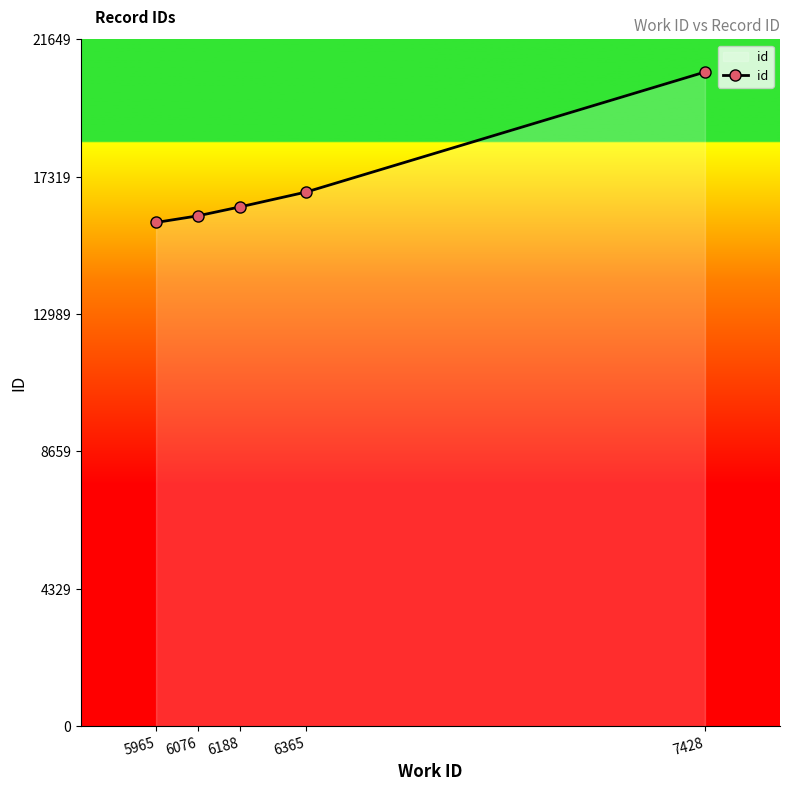

Rank the categories by value from lowest to highest.

5965, 6076, 6188, 6365, 7428